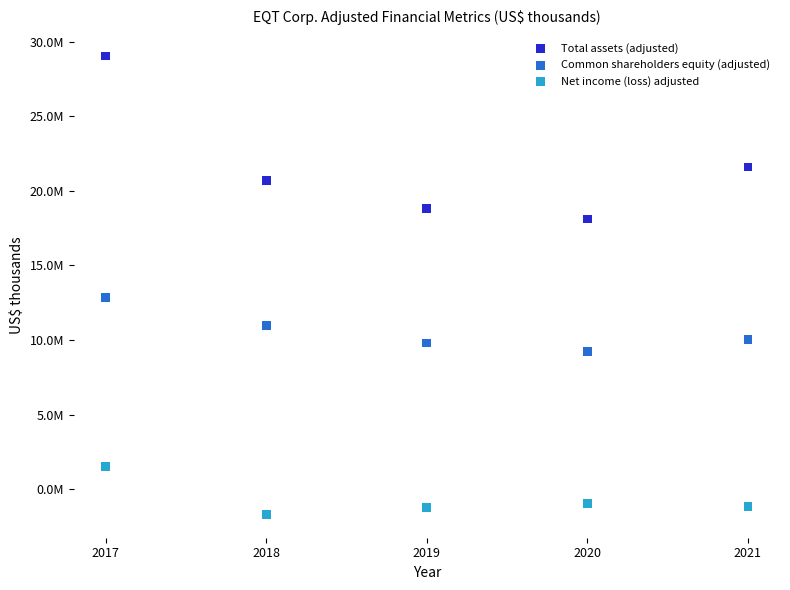

What are all the series names shown in the legend?

Total assets (adjusted), Common shareholders equity (adjusted), Net income (loss) adjusted